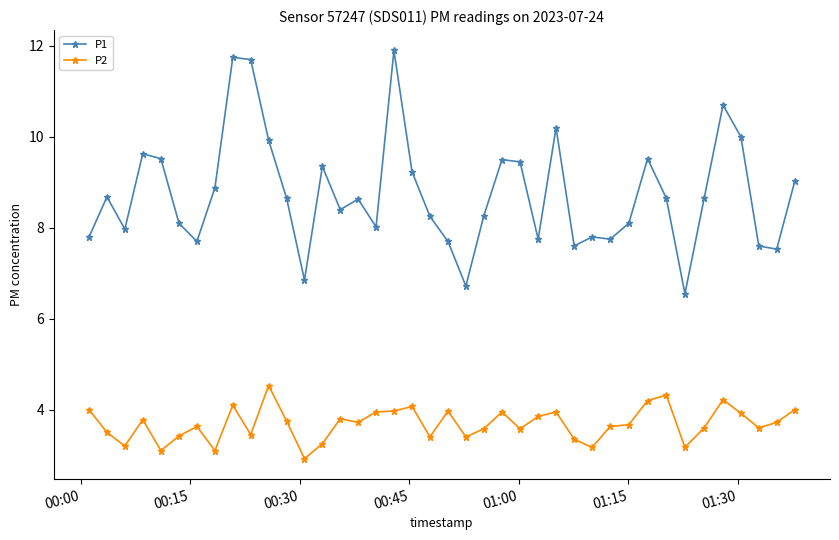

True or false: P1 and P2 cross at least once.

False